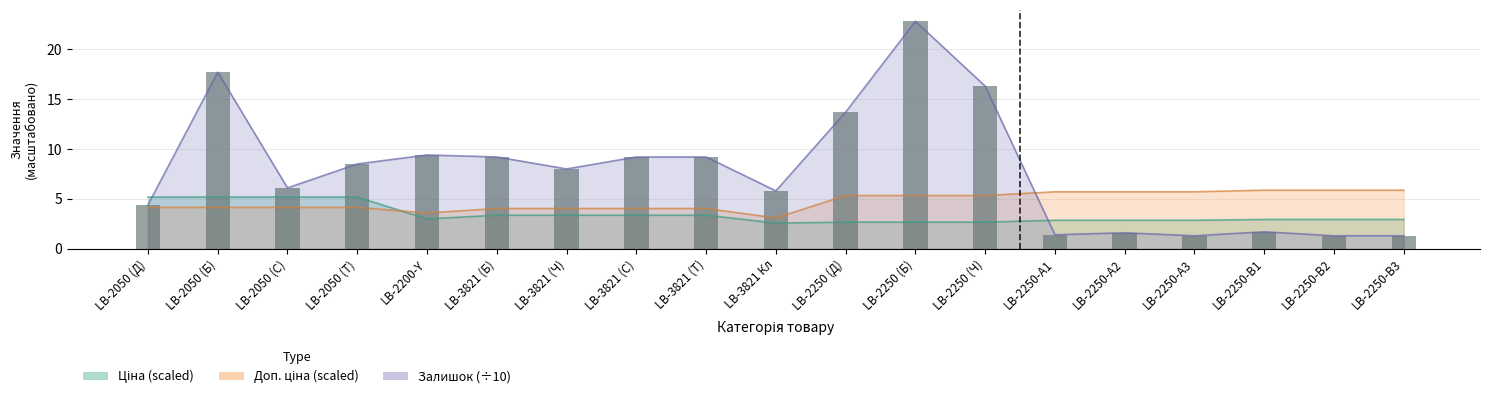

Reading left to right, list all the values displayed in this chart.

Ціна: 5.2	5.2	5.2	5.2	3.0	3.4	3.4	3.4	3.4	2.6	2.7	2.7	2.7	2.9	2.9	2.9	2.9	2.9	2.9
Доп. ціна: 4.1	4.1	4.1	4.1	3.6	4.0	4.0	4.0	4.0	3.1	5.3	5.3	5.3	5.7	5.7	5.7	5.9	5.9	5.9
Залишок: 4.4	17.7	6.1	8.5	9.4	9.2	8.0	9.2	9.2	5.8	13.7	22.8	16.3	1.4	1.6	1.3	1.7	1.3	1.3